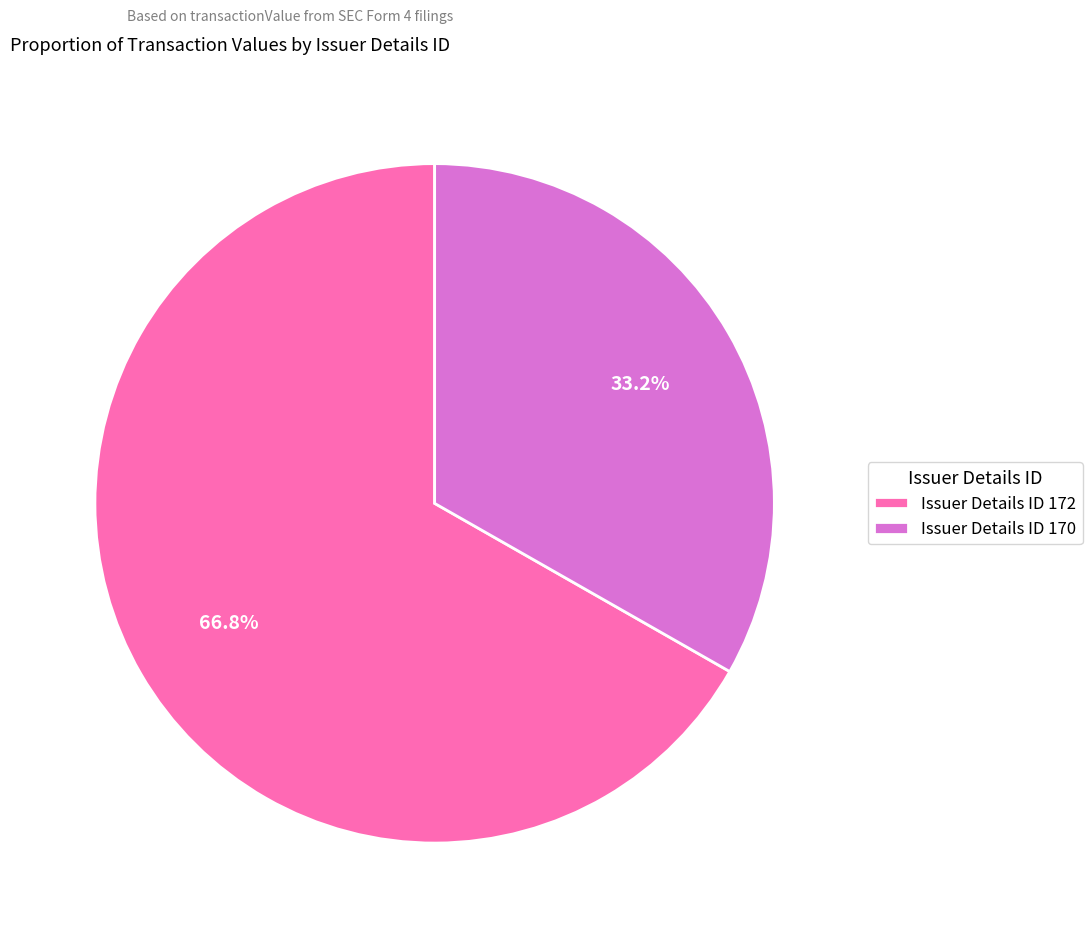

Does any single category account for the majority?

Yes